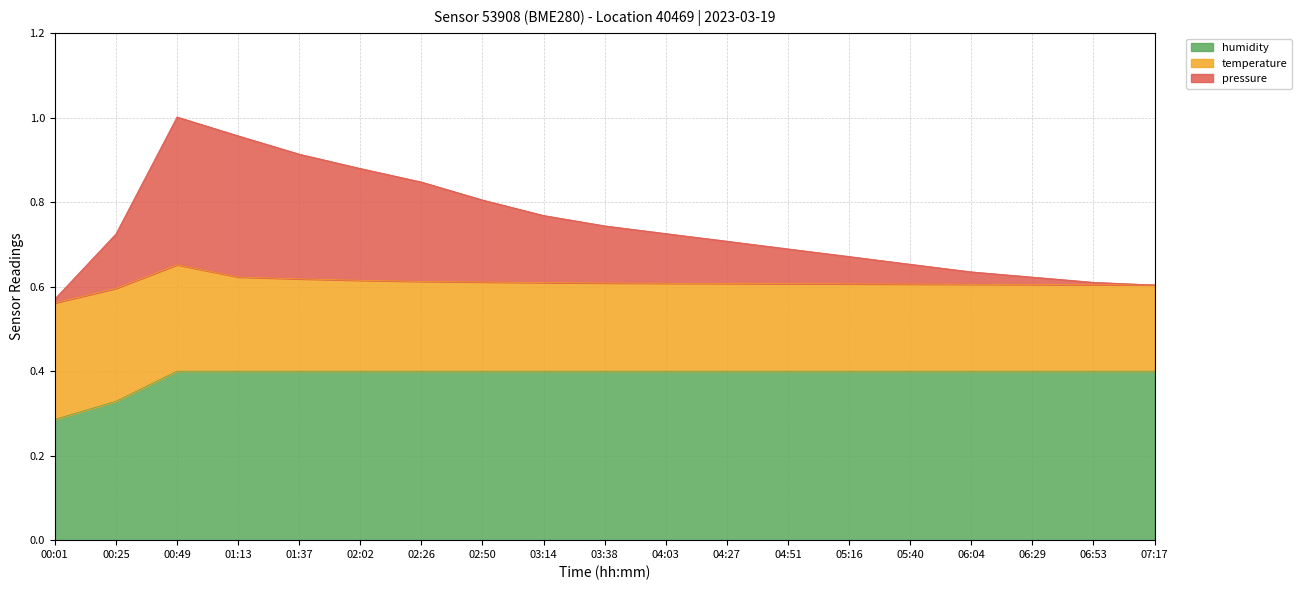

Between 02:50 and 04:03, which series saw the biggest shift?

pressure